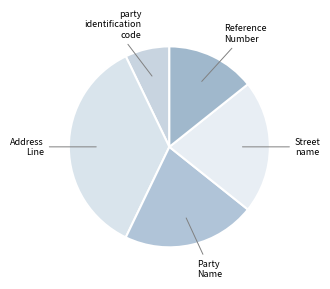

How many slices are in this pie chart?

5